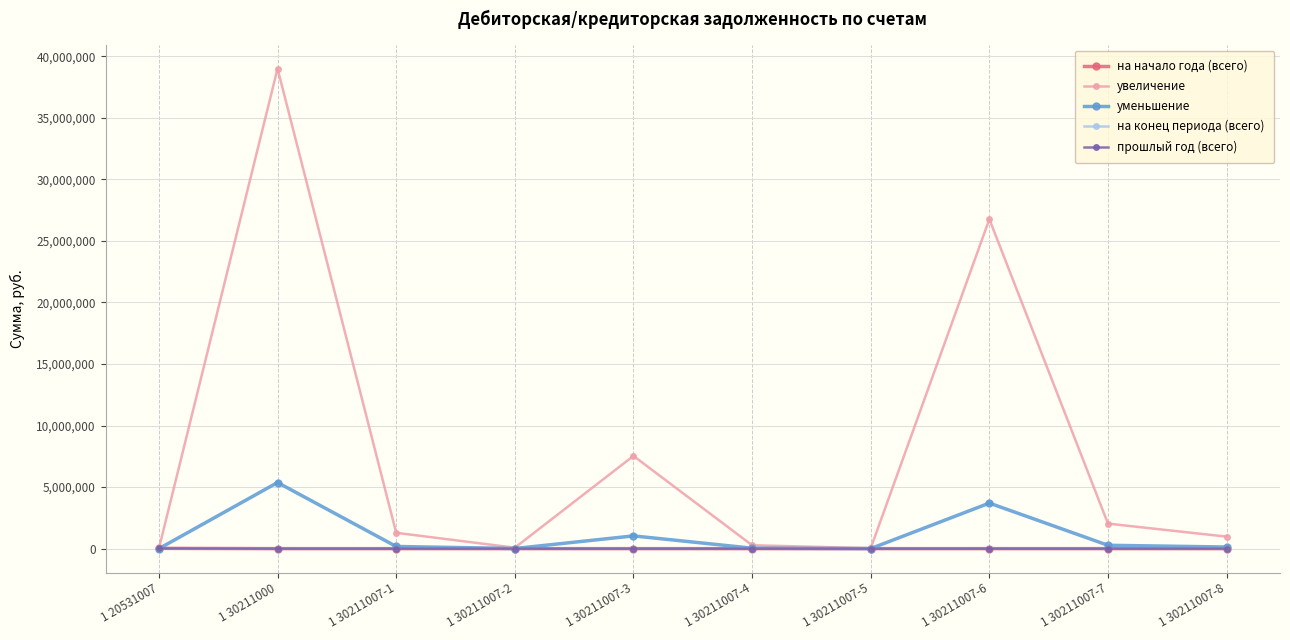

True or false: прошлый год (всего) and на конец периода (всего) intersect in this chart.

False